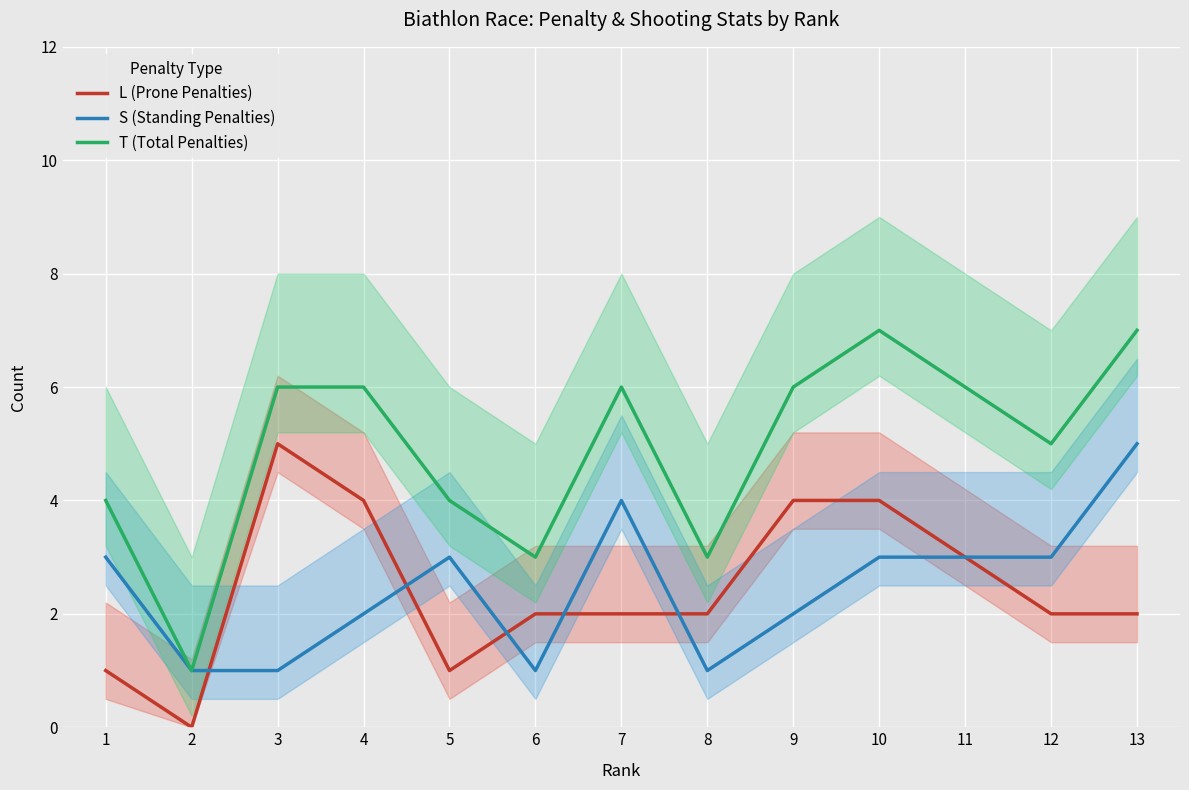

How many S (Standing Penalties) values are between 1 and 3?

11